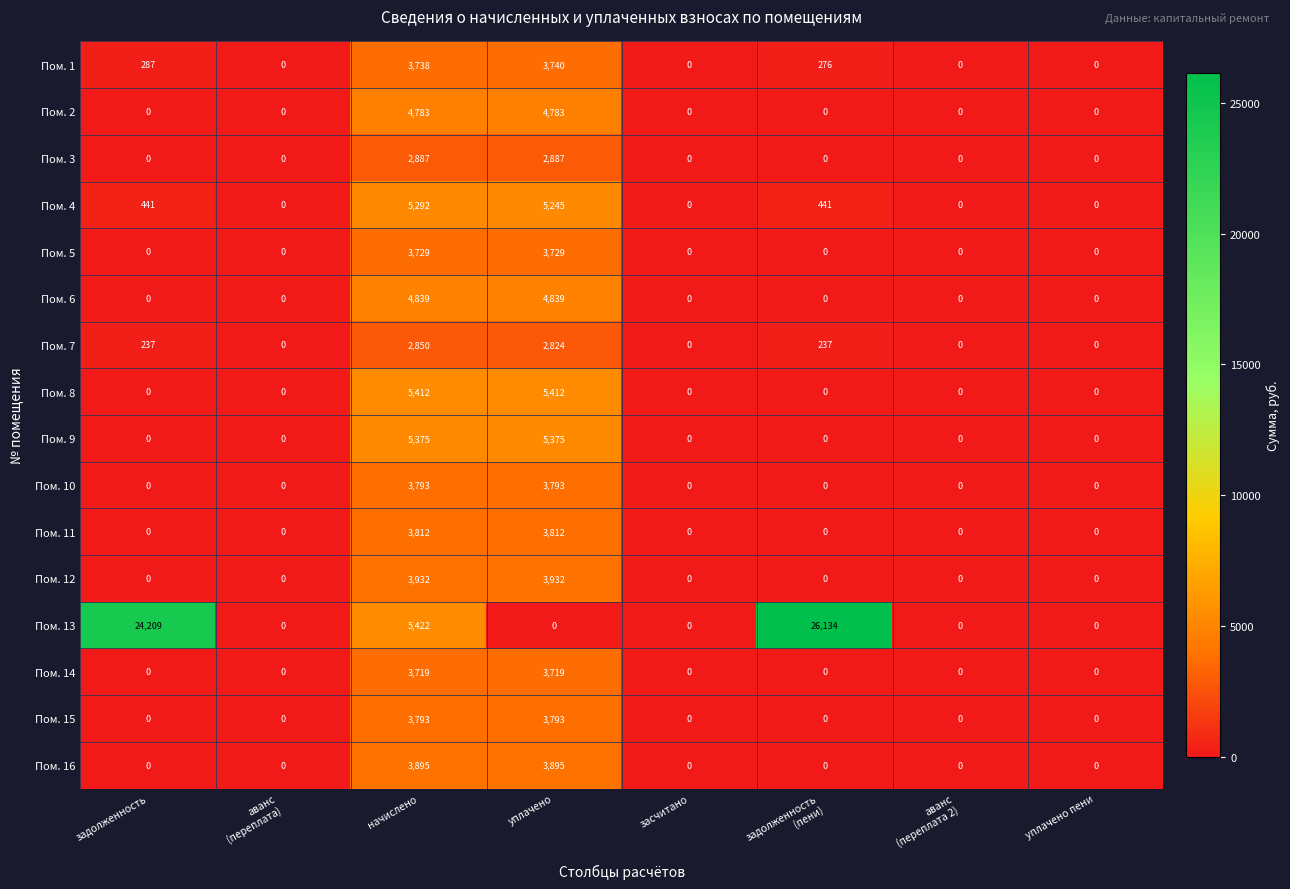

How many data points in Пом. 8 are above 0?

2